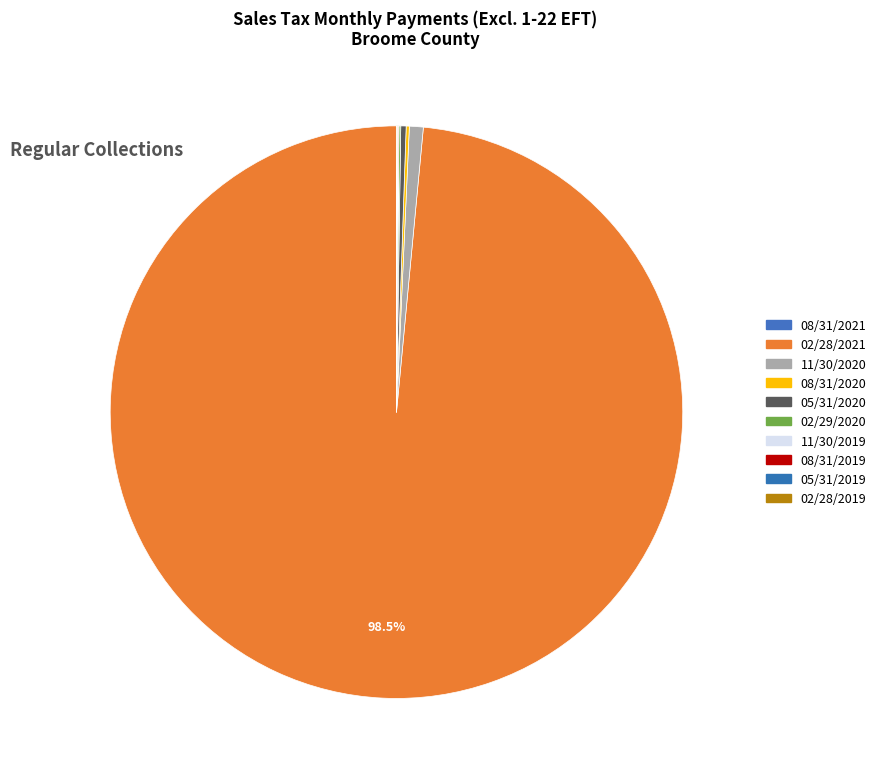

Which slice is the smallest?

08/31/2021